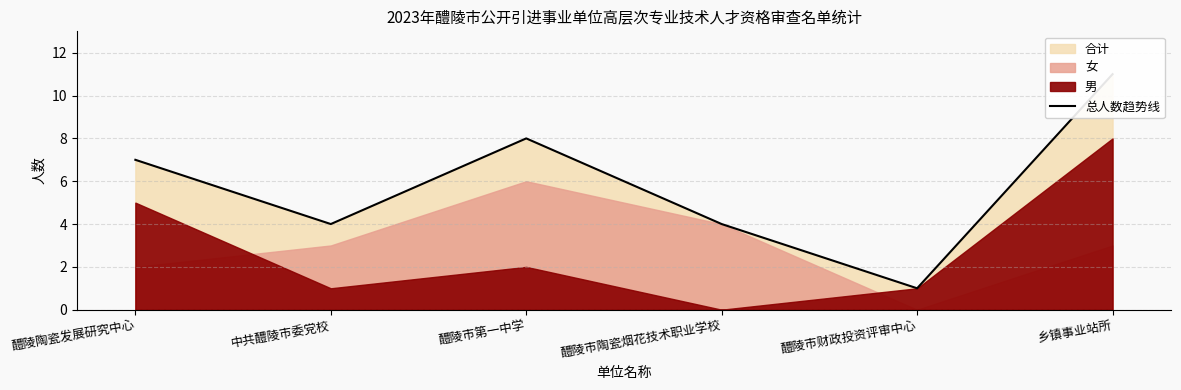

Reading left to right, what are all the values shown in this chart?

7	4	8	4	1	11